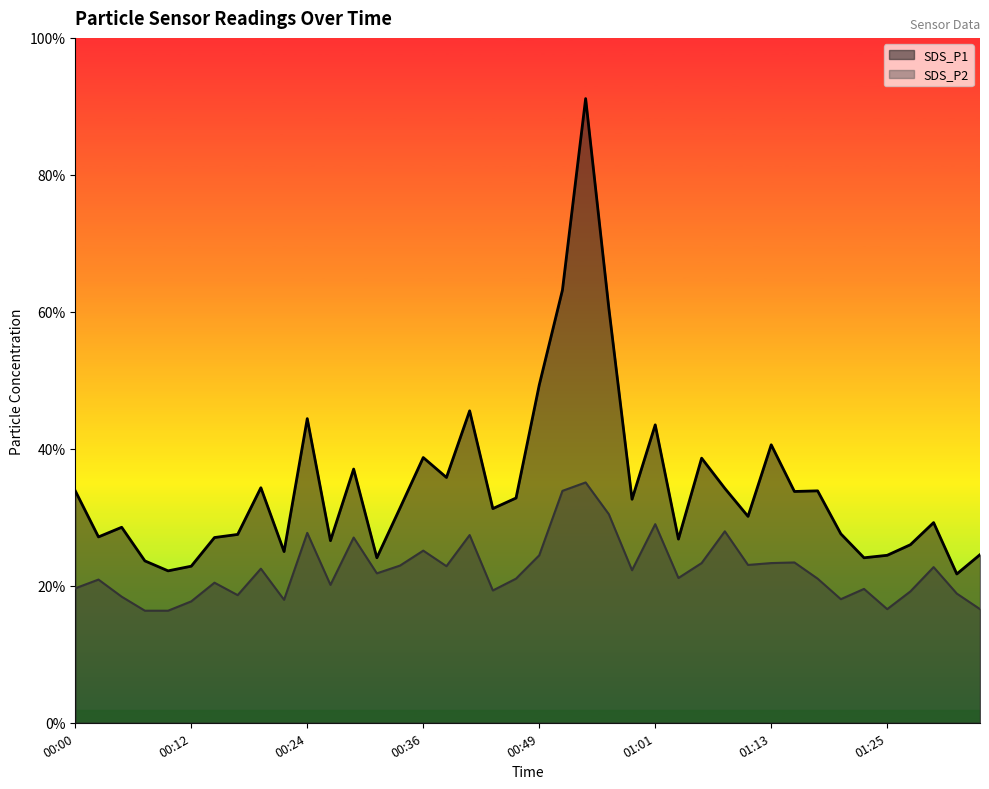

What is the total value across all series at 01:01?

15.9